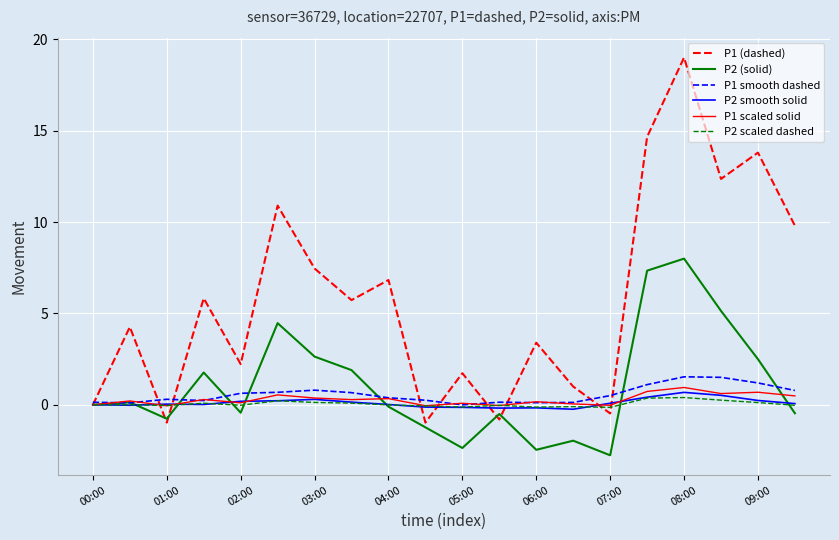

What is the average value of the P1 smooth dashed series?

0.6